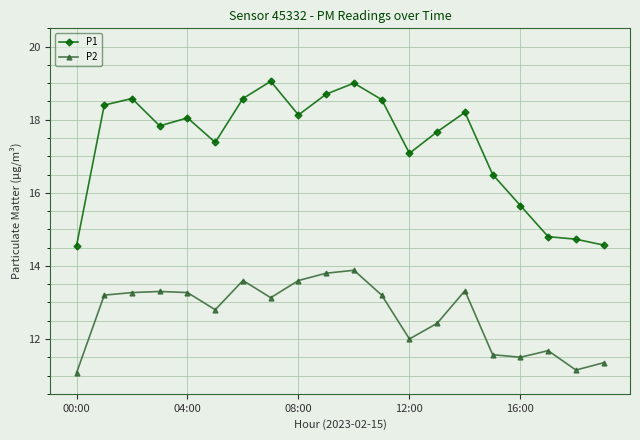

Which series has the widest spread of values?

P1